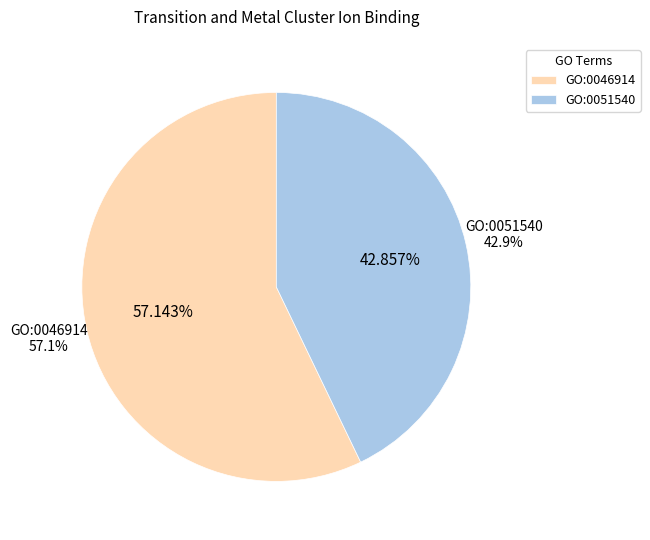

Between GO:0051540 and GO:0046914, which is larger?

GO:0046914